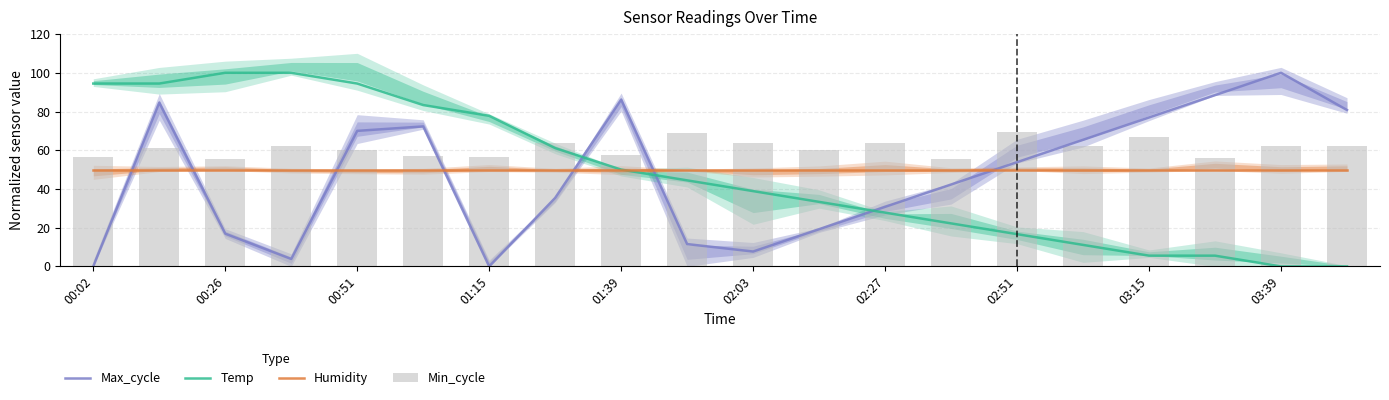

List the series in order of their peak value, highest first.

Max_cycle, Temp, Min_cycle, Humidity